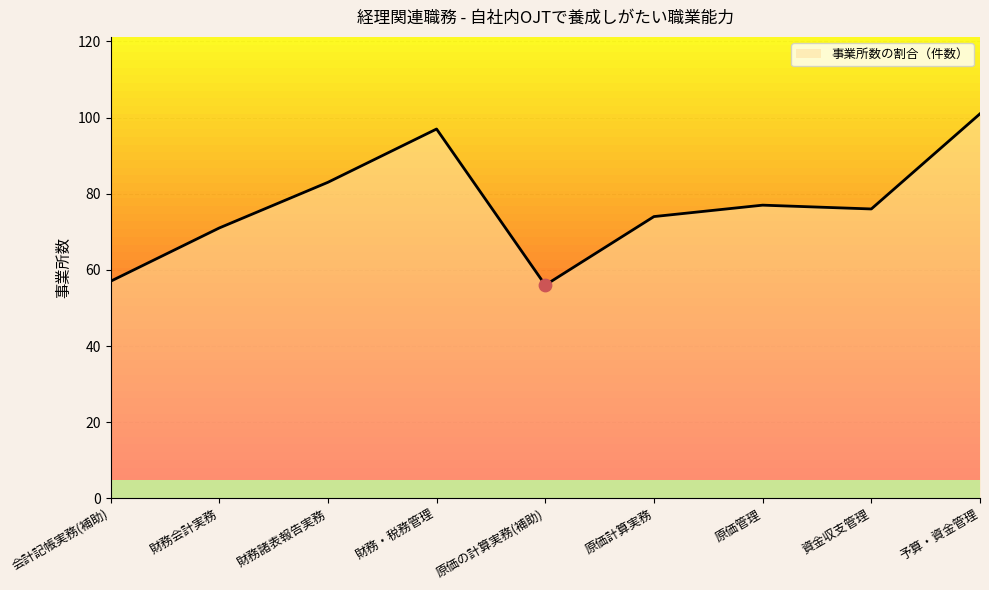

What is the ratio of the value at 資金収支管理 to the value at 原価計算実務?

1.0